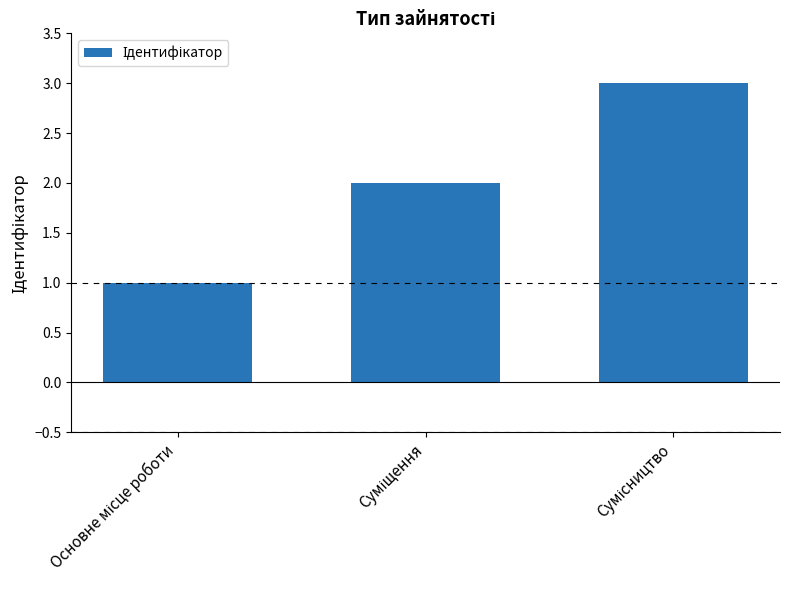

What is the maximum value shown in the chart?

3